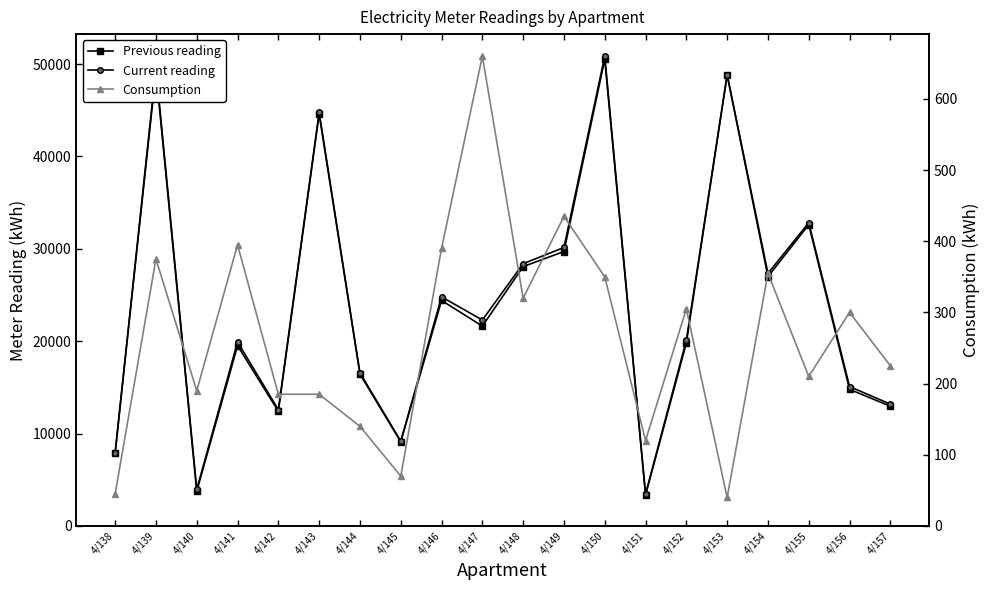

The value of Previous reading at 4/143 is 44580. True or false?

True